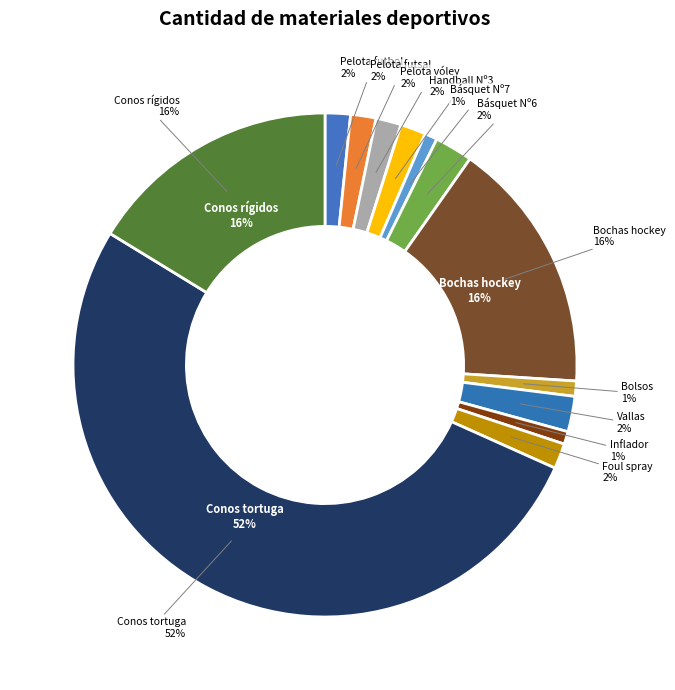

What is the total percentage of Foul spray and Bolsos para guardar materiales?

2.6%